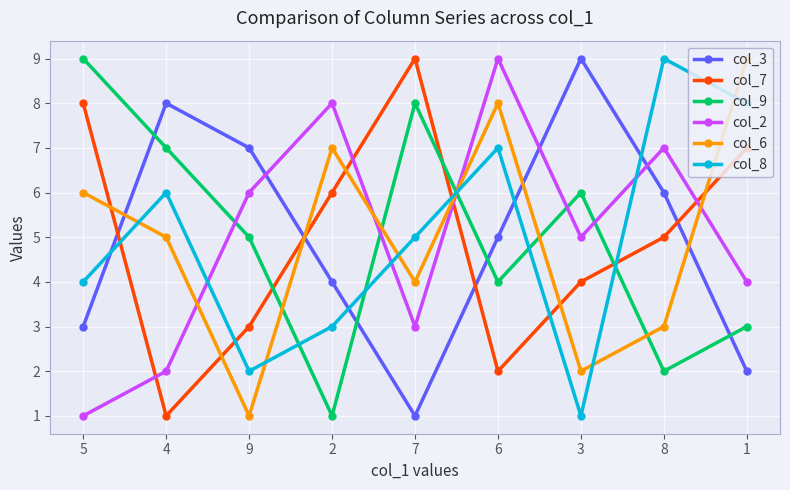

Is this an area chart (filled region under the line)?

No